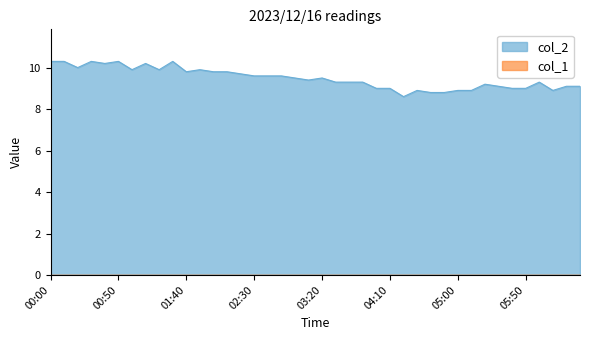

The chart shows a value of 9.0 at 04:10. True or false?

True